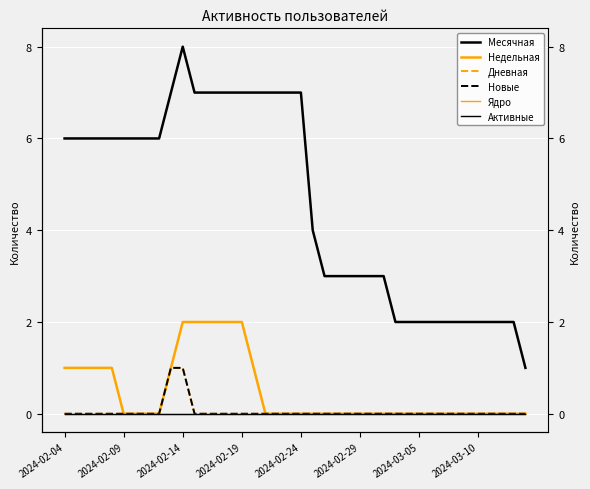

Rank the series at 39 from lowest to highest value.

Недельная, Дневная, Новые, Ядро, Активные, Месячная